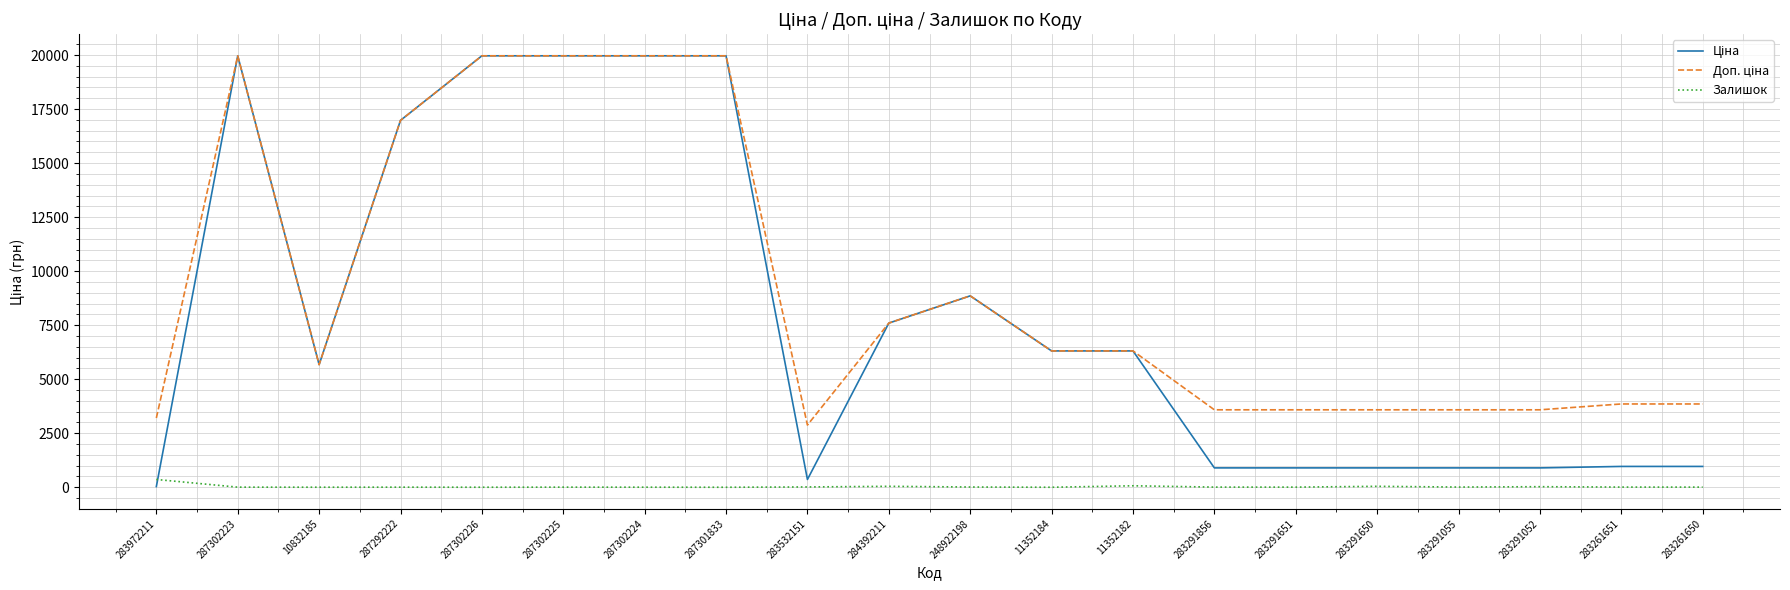

Does the chart display data point markers on the line(s)?

No